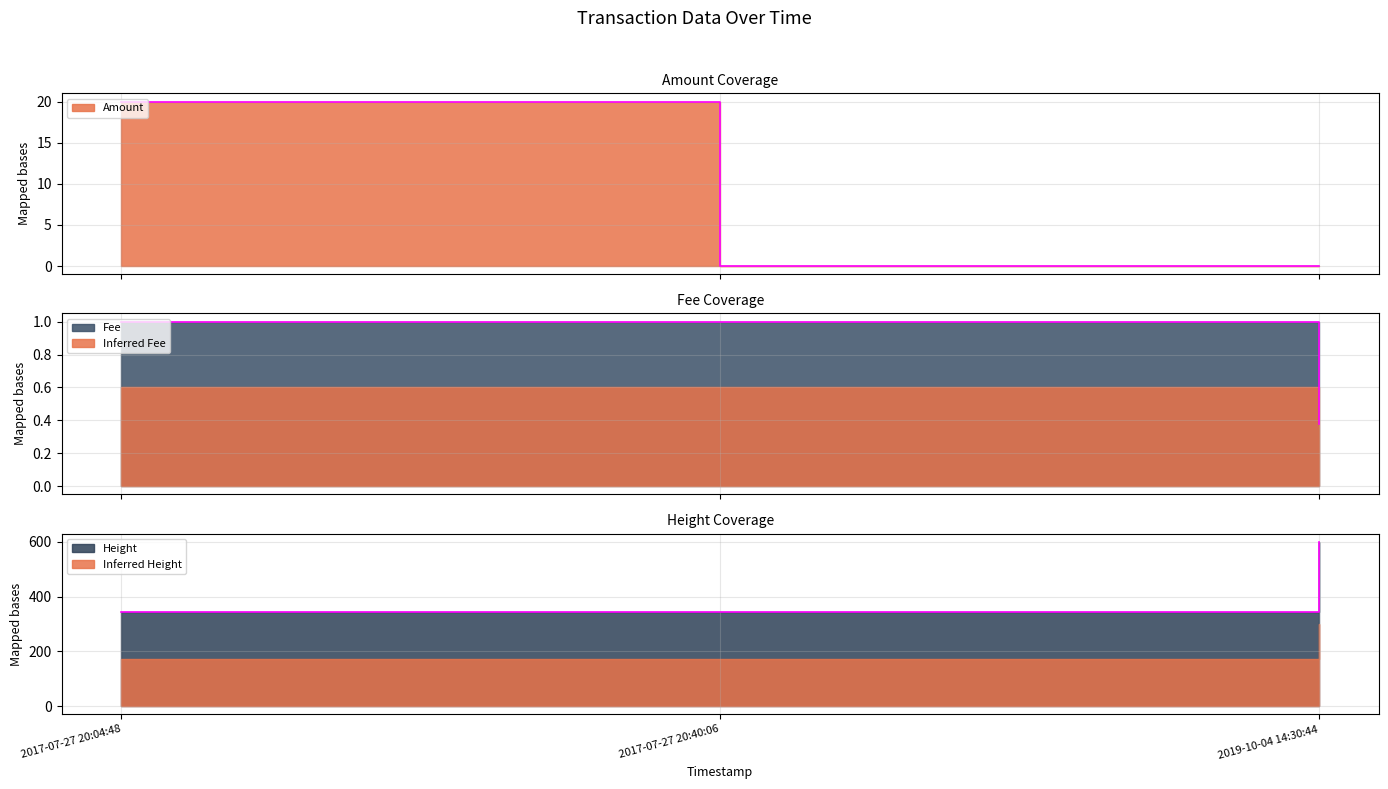

What is the value of the Amount point at the 1st from the left?

20.0